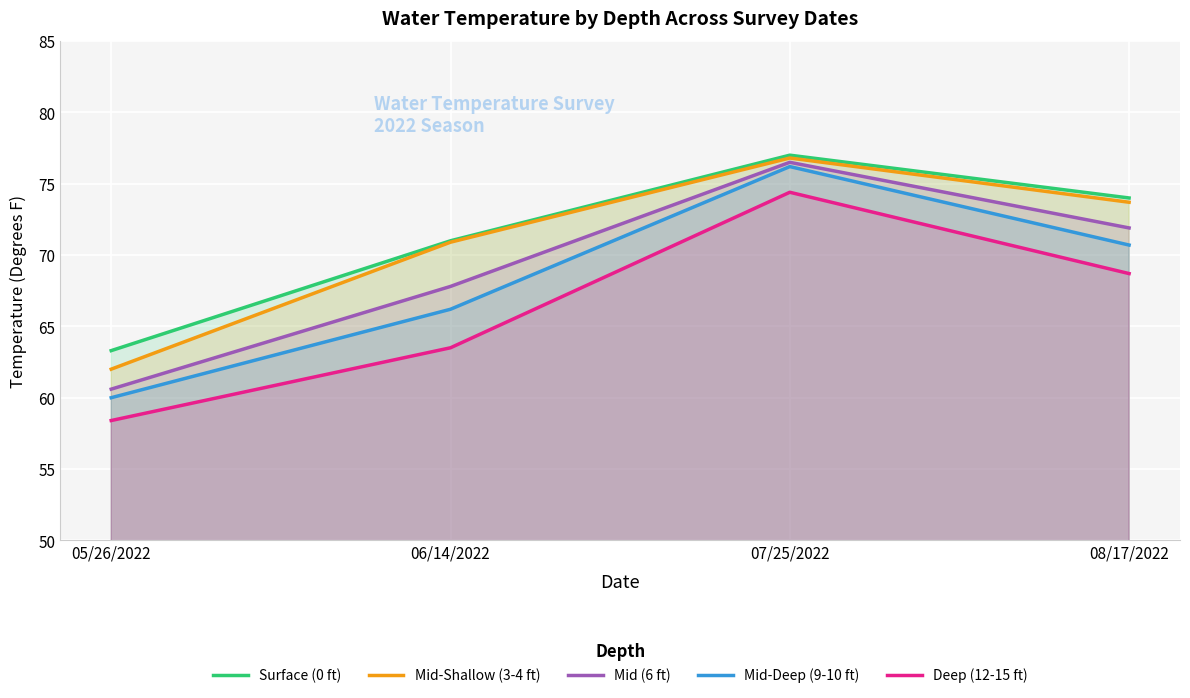

What is the total value across all series at 05/26/2022?

304.3